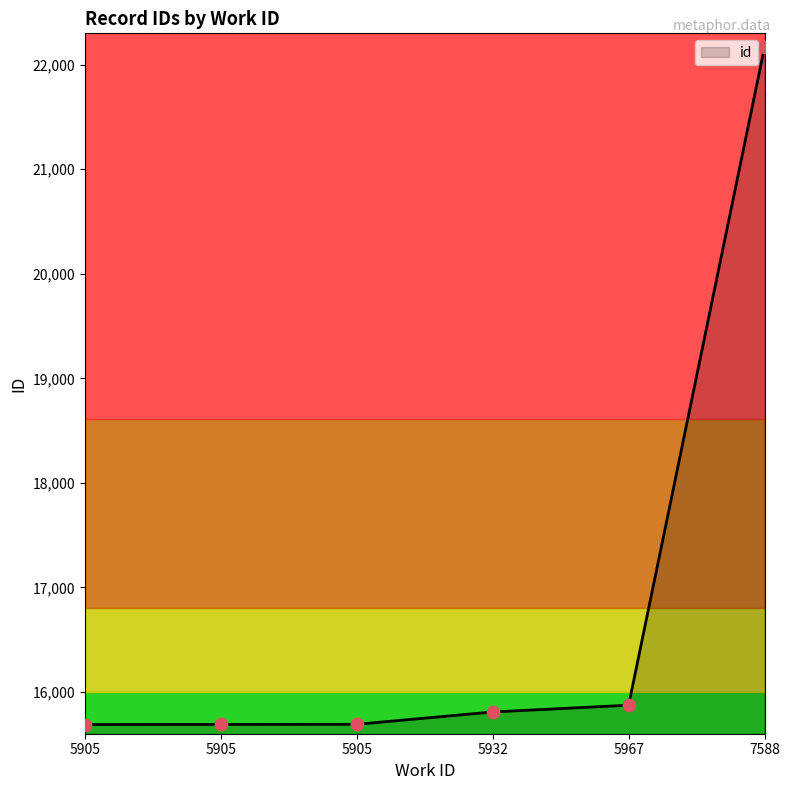

What is the ratio of the value at 5967 to the value at 5905?

1.0